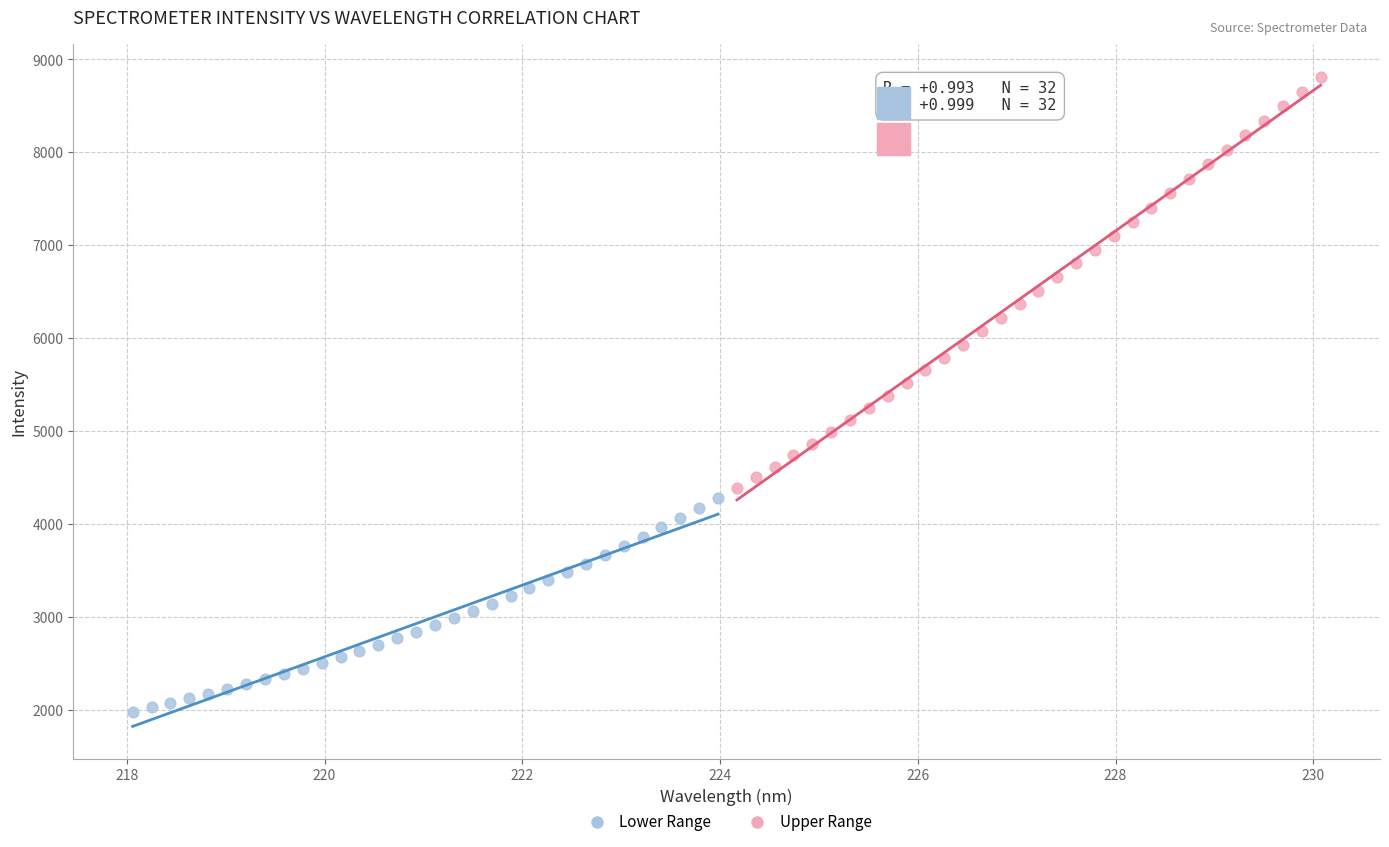

Which series has the largest Y range (max minus min)?

Upper Range